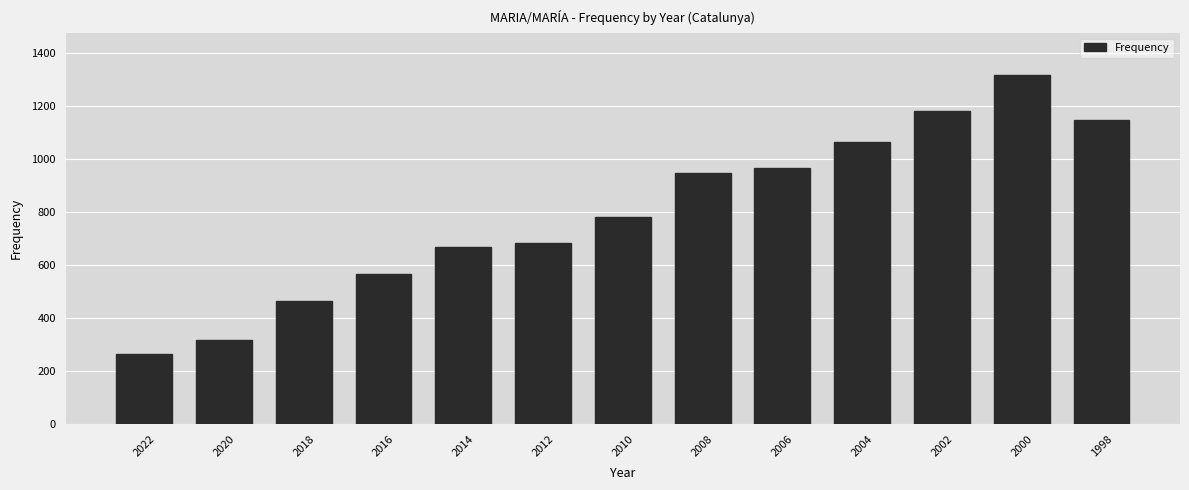

The value at 2006 is 968. True or false?

True